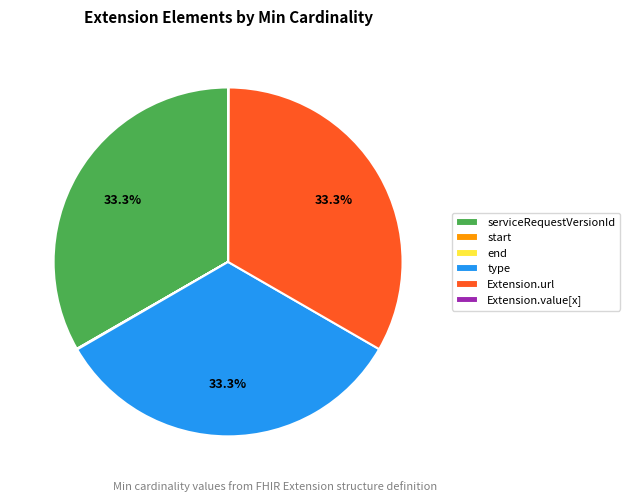

What portion of the pie excludes type?

66.7%